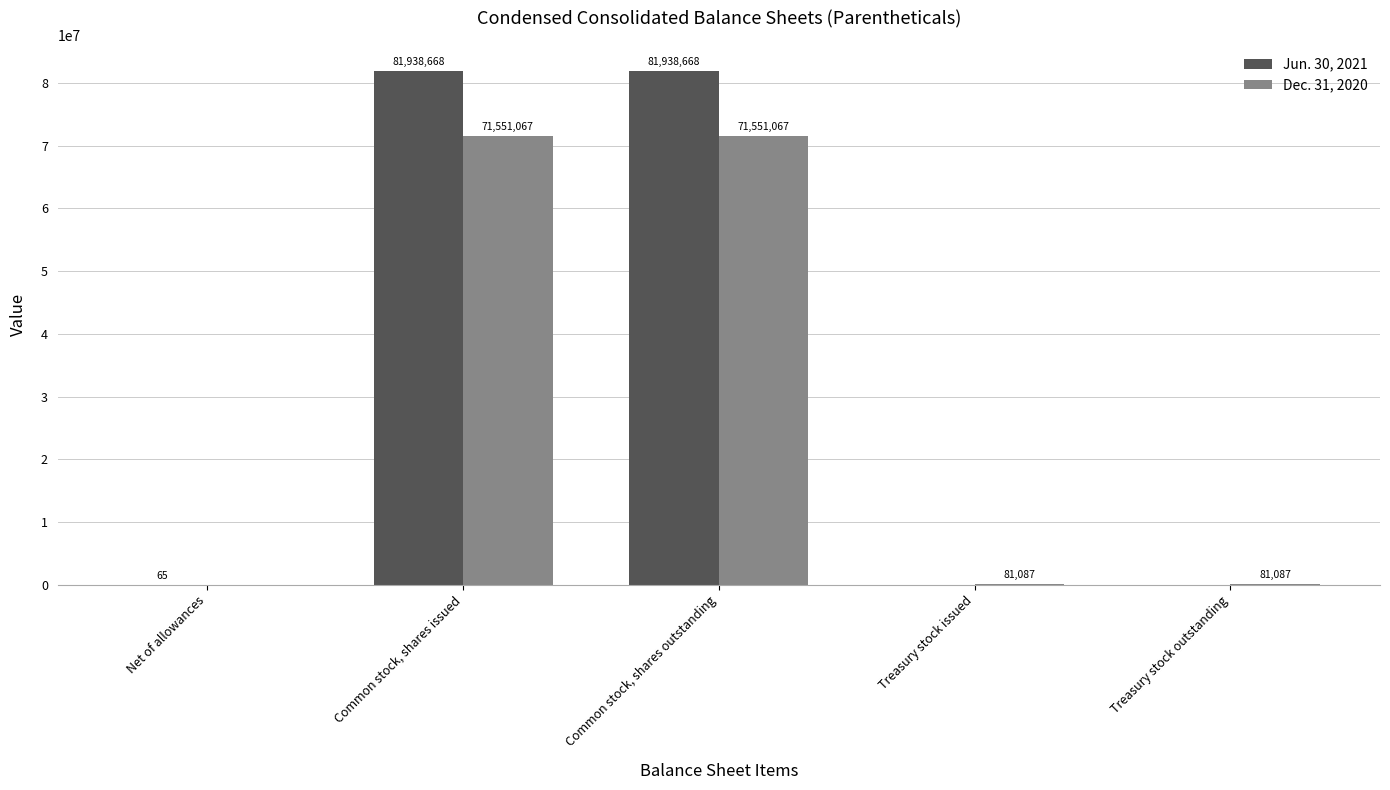

At which label does Dec. 31, 2020 first exceed 81087?

Common stock, shares issued